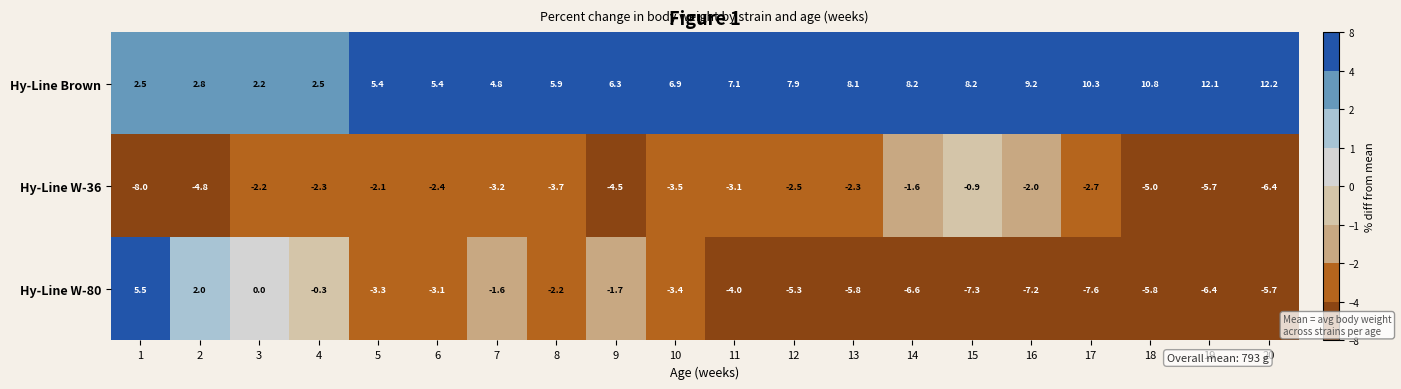

Which series has the widest spread of values?

Hy-Line W-80